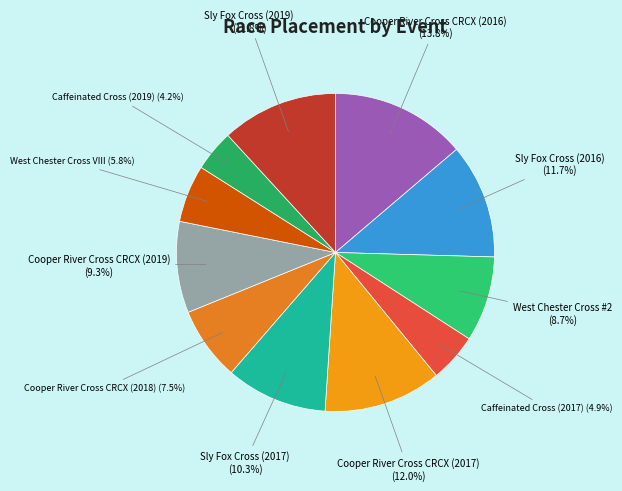

What is the largest slice in the pie chart?

Cooper River Cross CRCX (2016)